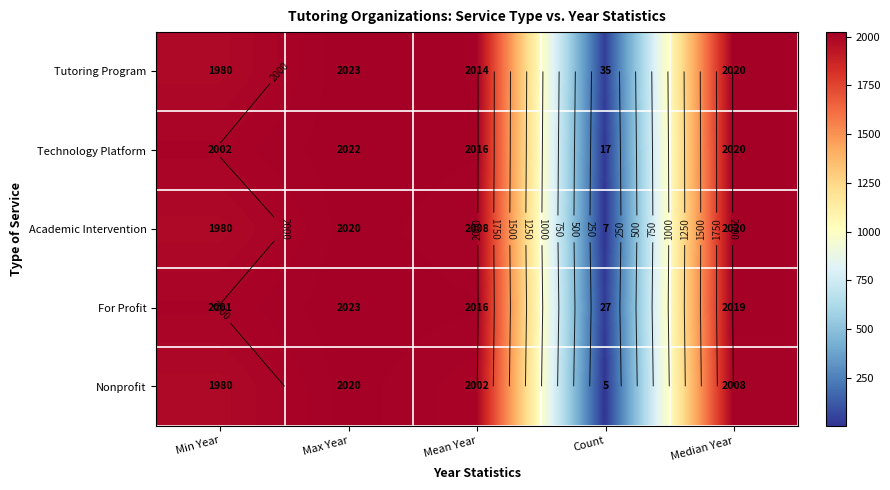

How many data points in Nonprofit are less than 2001?

2